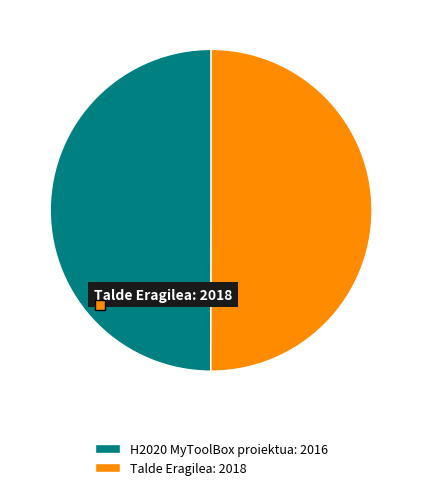

Is there a majority slice in this chart?

Yes